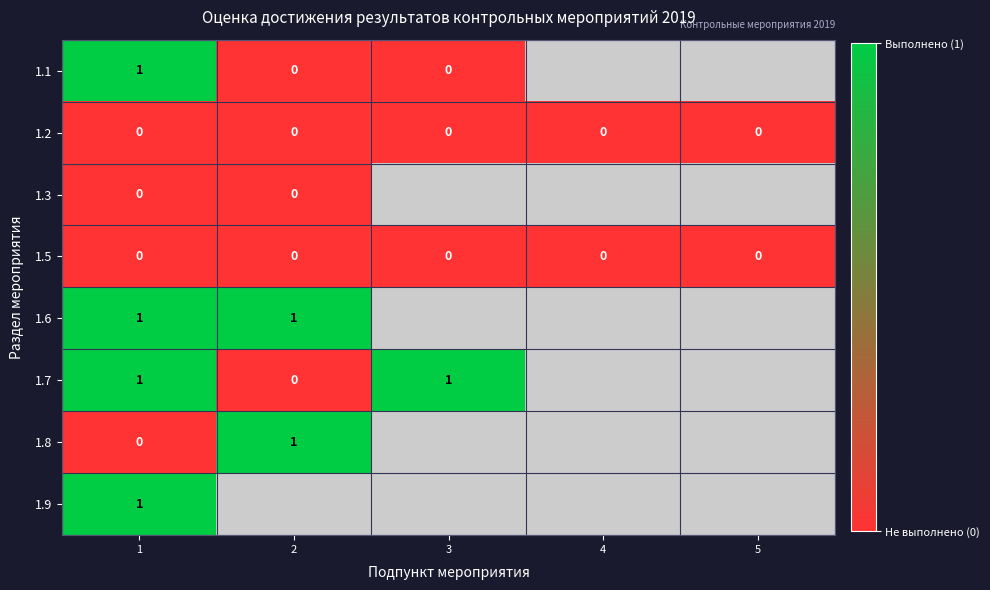

Which label corresponds to the largest value in the chart?

1